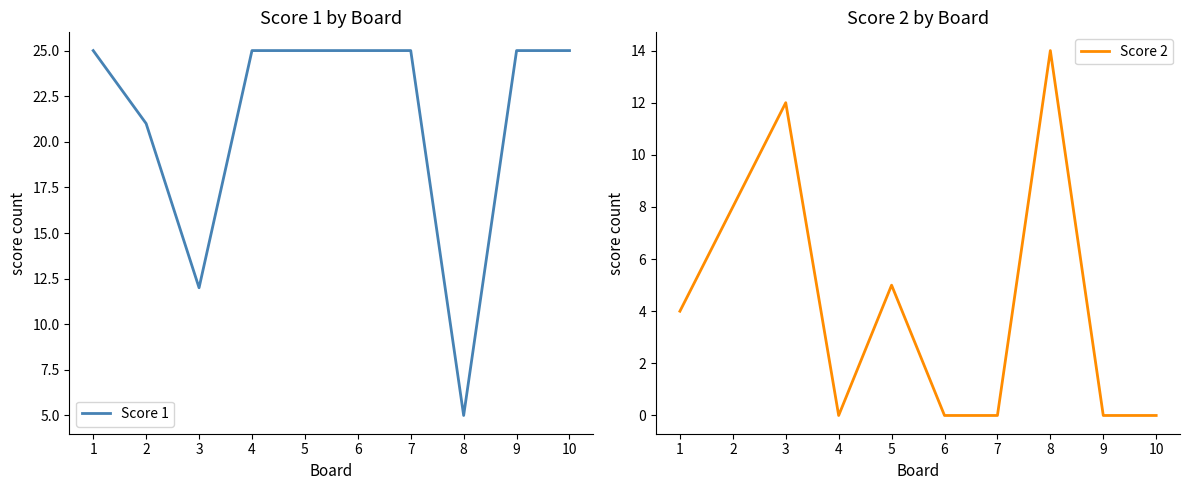

Reading left to right, what are all the values shown in this chart?

Score 1: 25	21	12	25	25	25	25	5	25	25
Score 2: 4	8	12	0	5	0	0	14	0	0